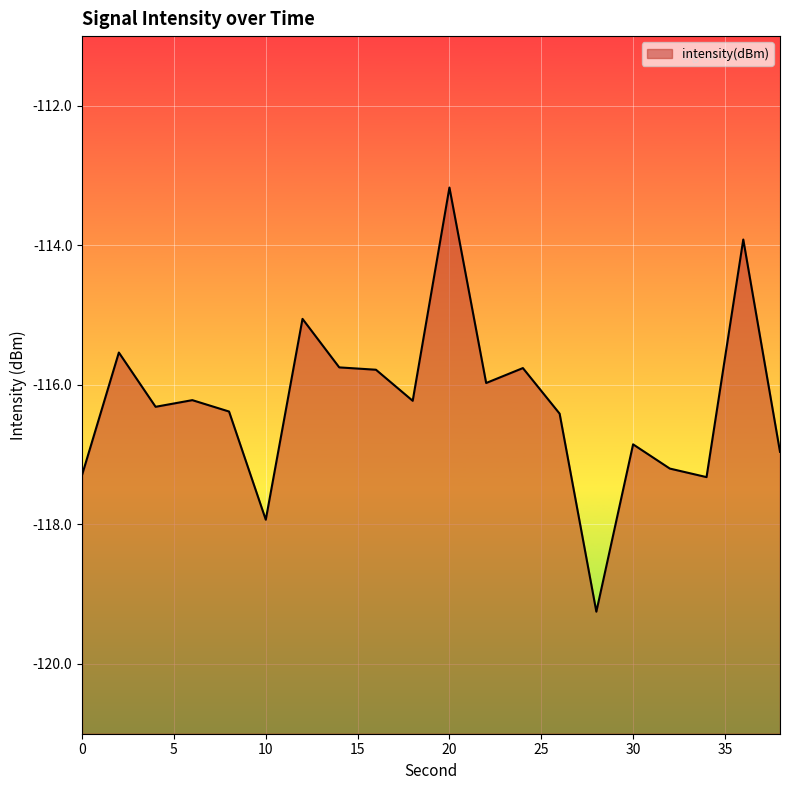

What is the greatest value displayed?

-113.2